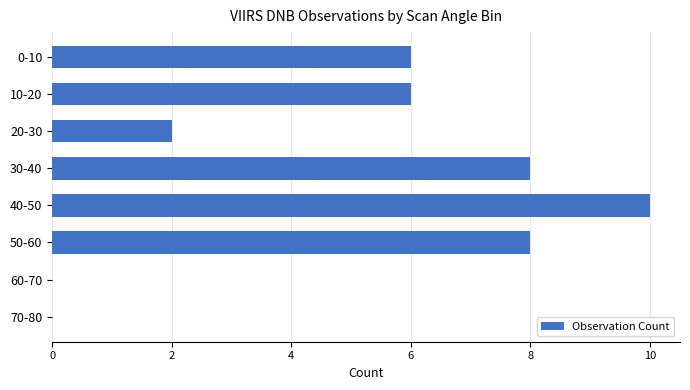

The value at 20-30 is 3. True or false?

False